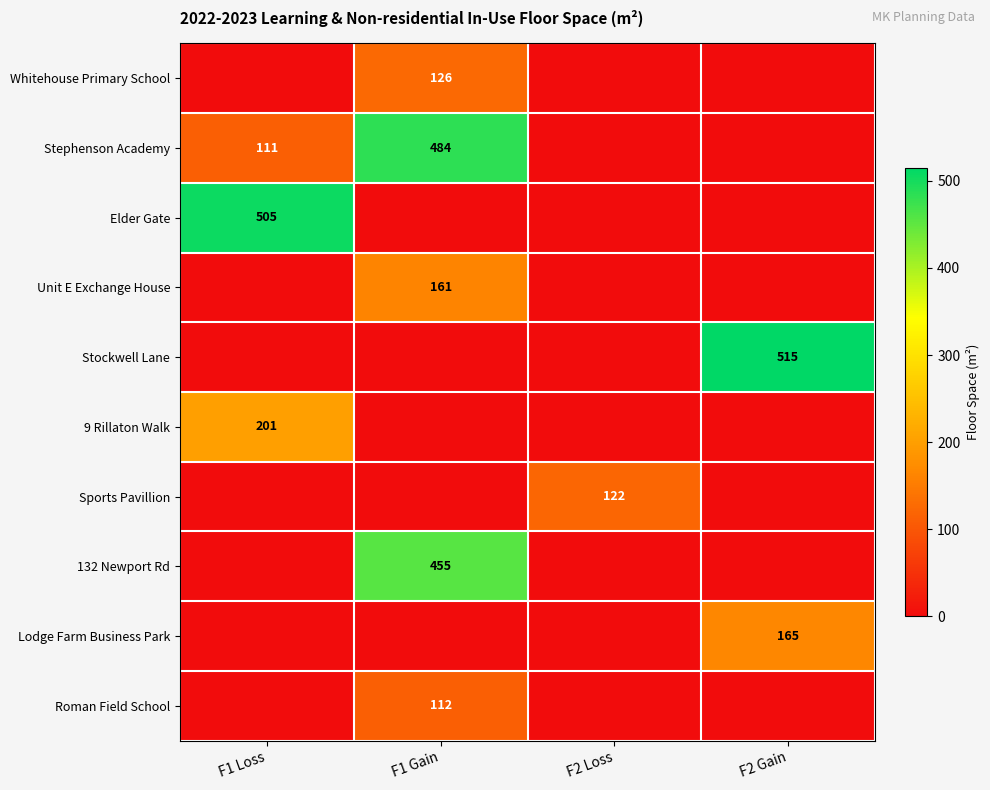

True or false: Stockwell Lane has a value of 515 at F2 Gain.

True